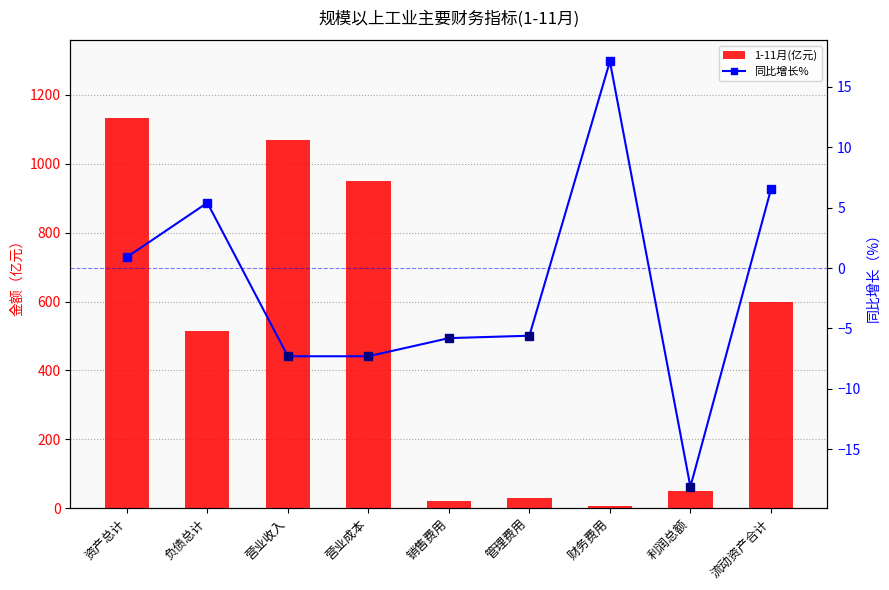

List the series in order of their peak value, lowest first.

同比增长%, 1-11月(亿元)